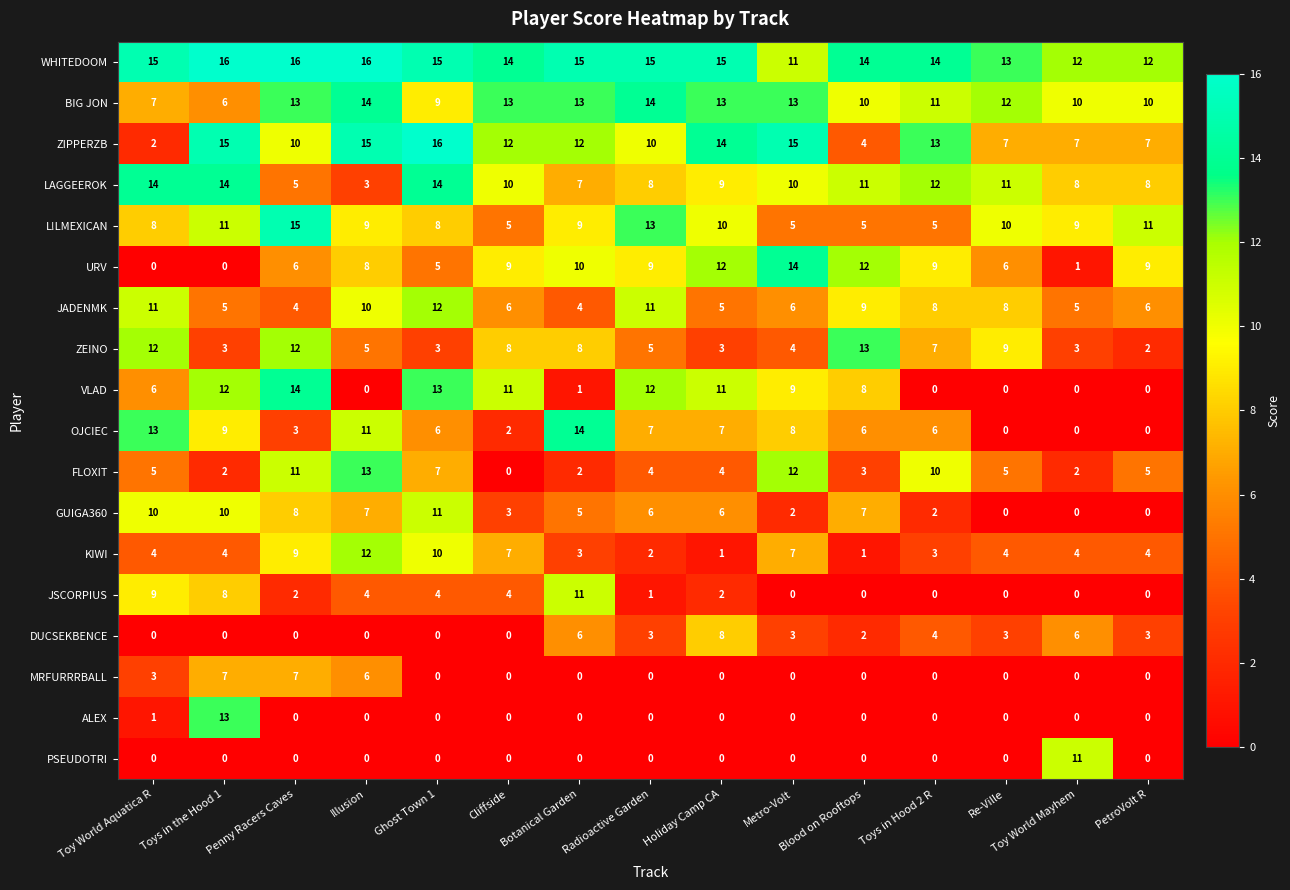

Where is MRFURRRBALL nearest to the value 3?

Toy World Aquatica R